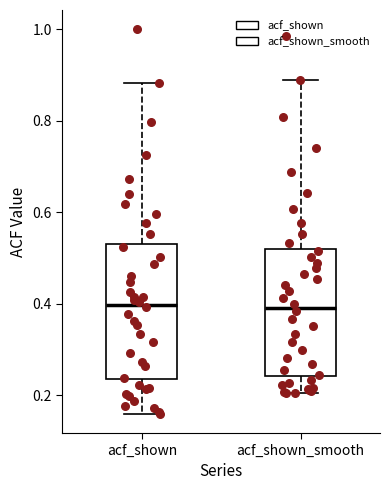

Reading left to right, read every box against the y-axis: the position of its median line, the range the box covers, and the ends of its whiskers. The values are not printed on the chart, so give them approximately, as read against the axis.

acf_shown: median 0.40, box 0.24 to 0.54, whiskers 0.16 to 0.88
acf_shown_smooth: median 0.40, box 0.24 to 0.52, whiskers 0.20 to 0.88